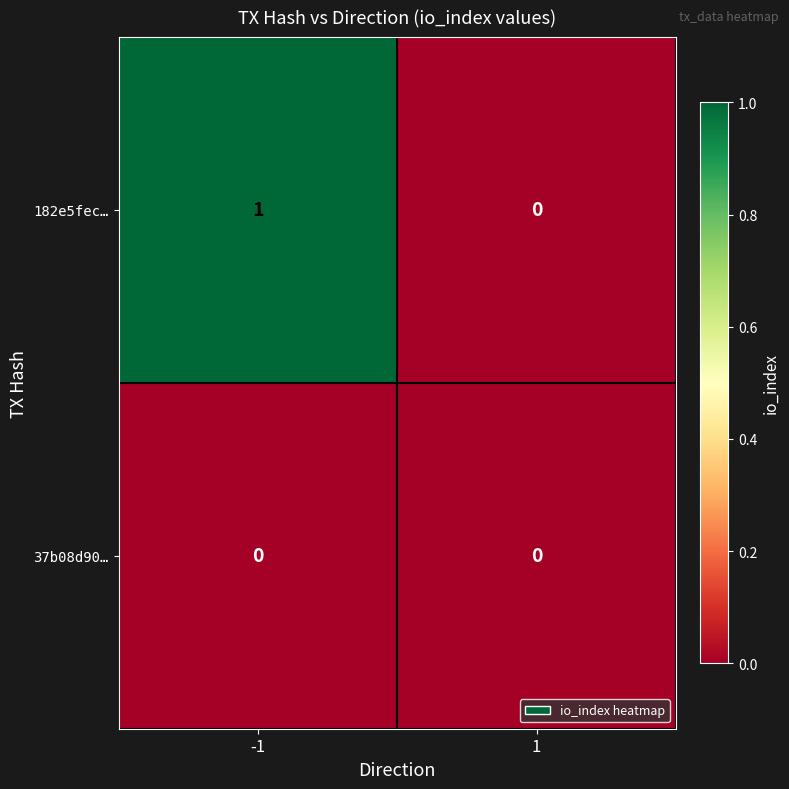

Rank the series by their maximum value, from highest to lowest.

182e5fec…, 37b08d90…